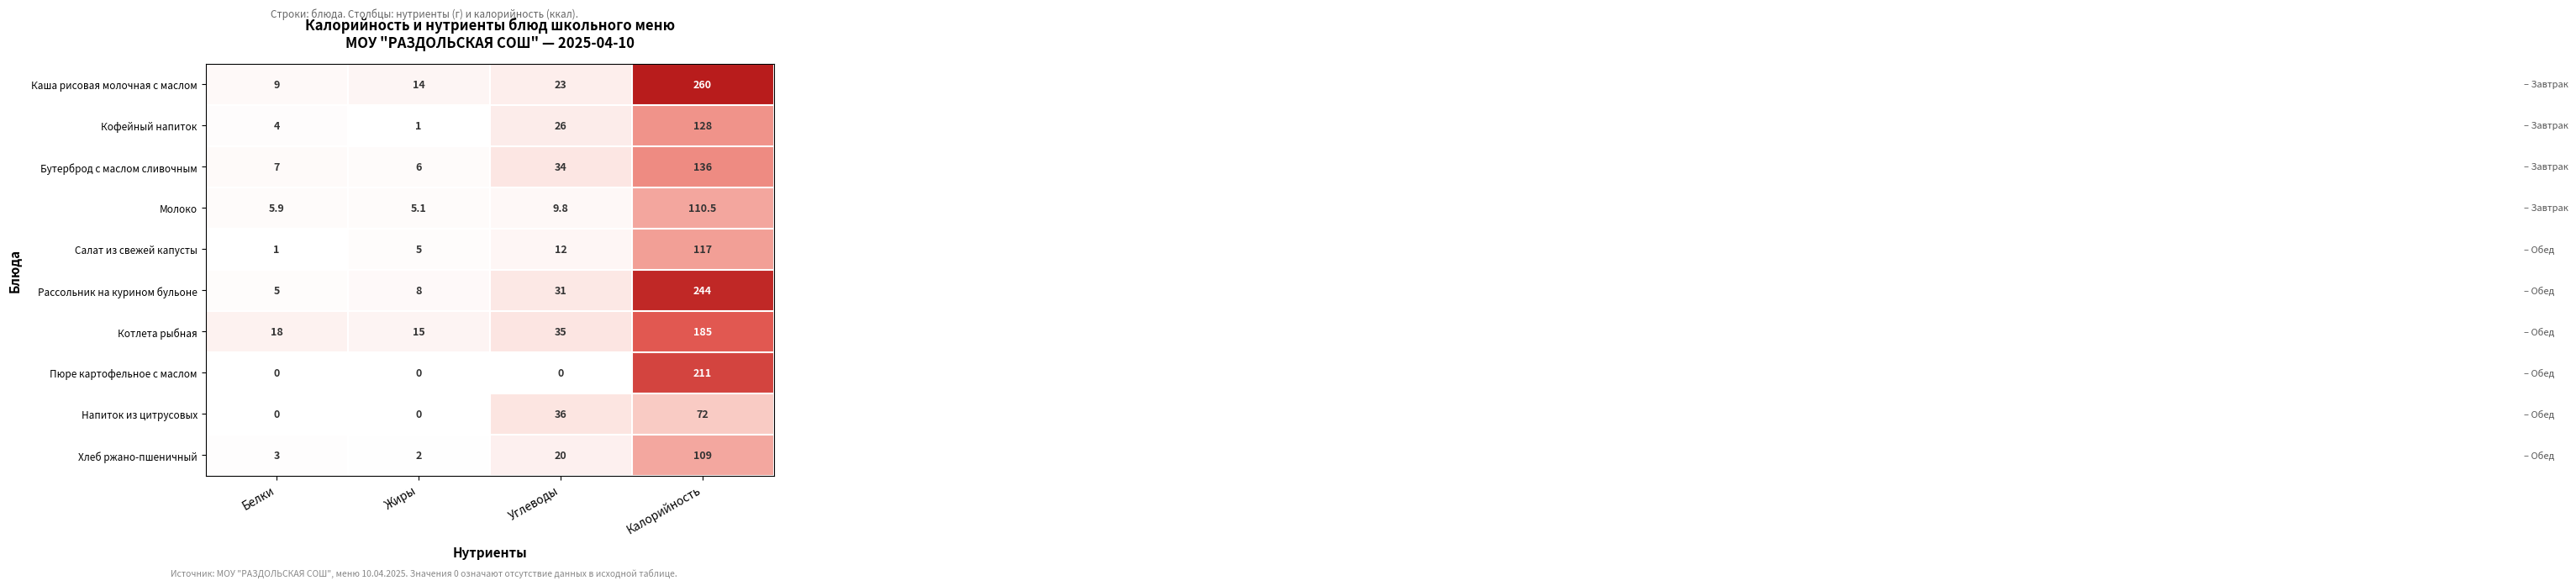

True or false: Пюре картофельное с маслом has a value of -88.2 at Жиры.

False